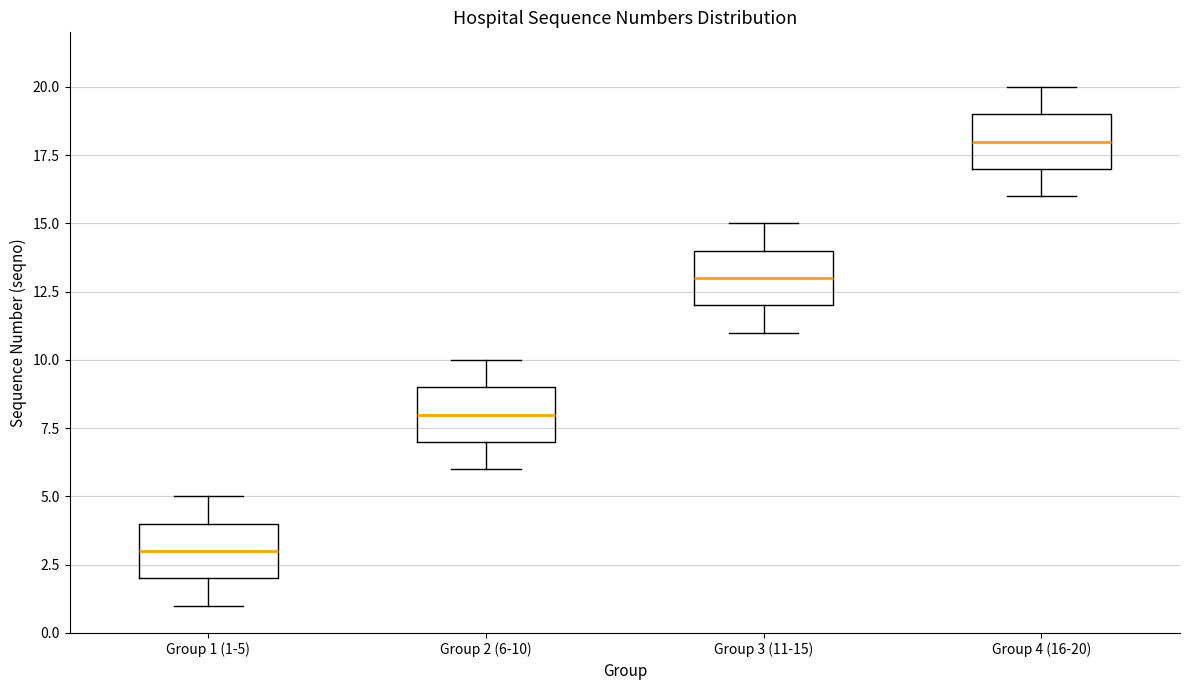

Reading left to right, read every box against the y-axis: the position of its median line, the range the box covers, and the ends of its whiskers. The values are not printed on the chart, so give them approximately, as read against the axis.

Group 1 (1-5): median 3, box 2 to 4, whiskers 1 to 5
Group 2 (6-10): median 8, box 7 to 9, whiskers 6 to 10
Group 3 (11-15): median 13, box 12 to 14, whiskers 11 to 15
Group 4 (16-20): median 18, box 17 to 19, whiskers 16 to 20